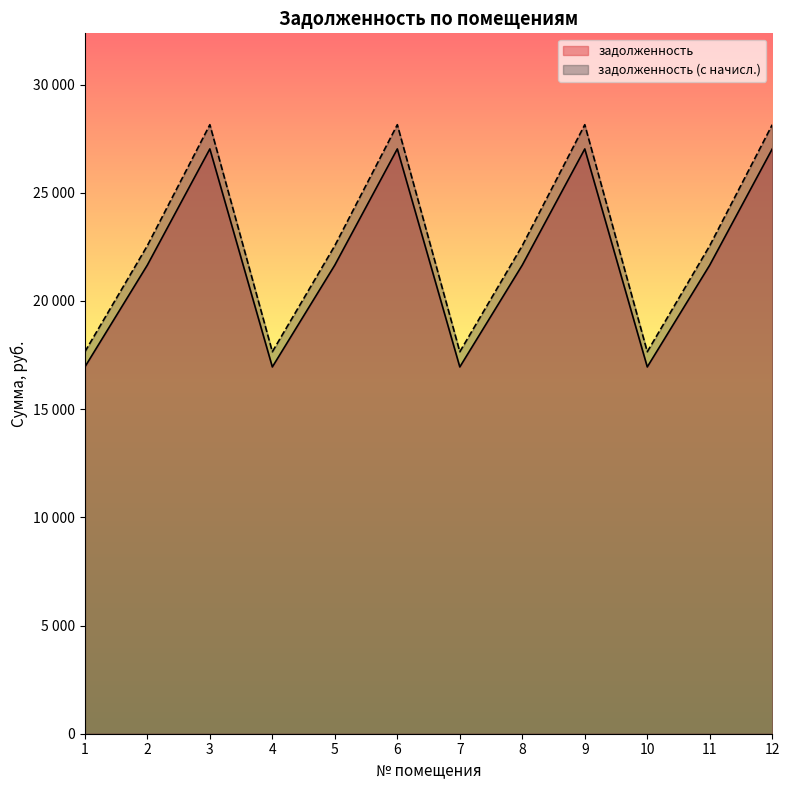

Reading left to right, extract all data points from this chart.

задолженность: 16951.7	21660.5	27028.6	16951.7	21660.5	27028.6	16951.7	21660.5	27028.6	16951.7	21660.5	27028.6
задолженность (с начисл.): 17653.7	22557.5	28147.9	17653.7	22557.5	28147.9	17653.7	22557.5	28147.9	17653.7	22557.5	28147.9